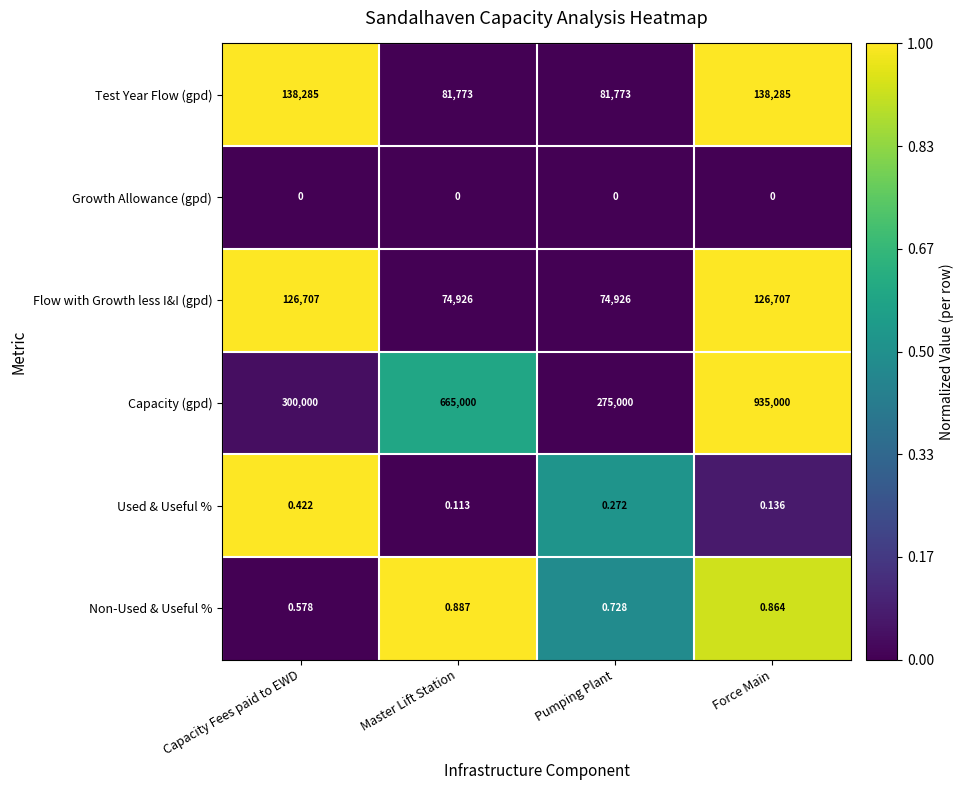

How many series are shown in this chart?

6